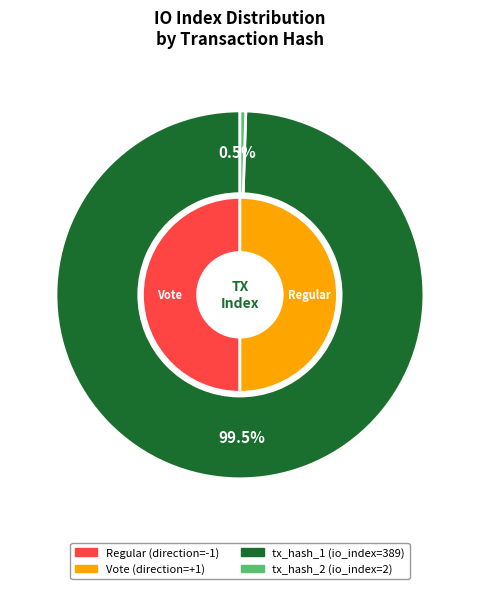

Rank the categories by value from lowest to highest.

tx_hash_2, tx_hash_1